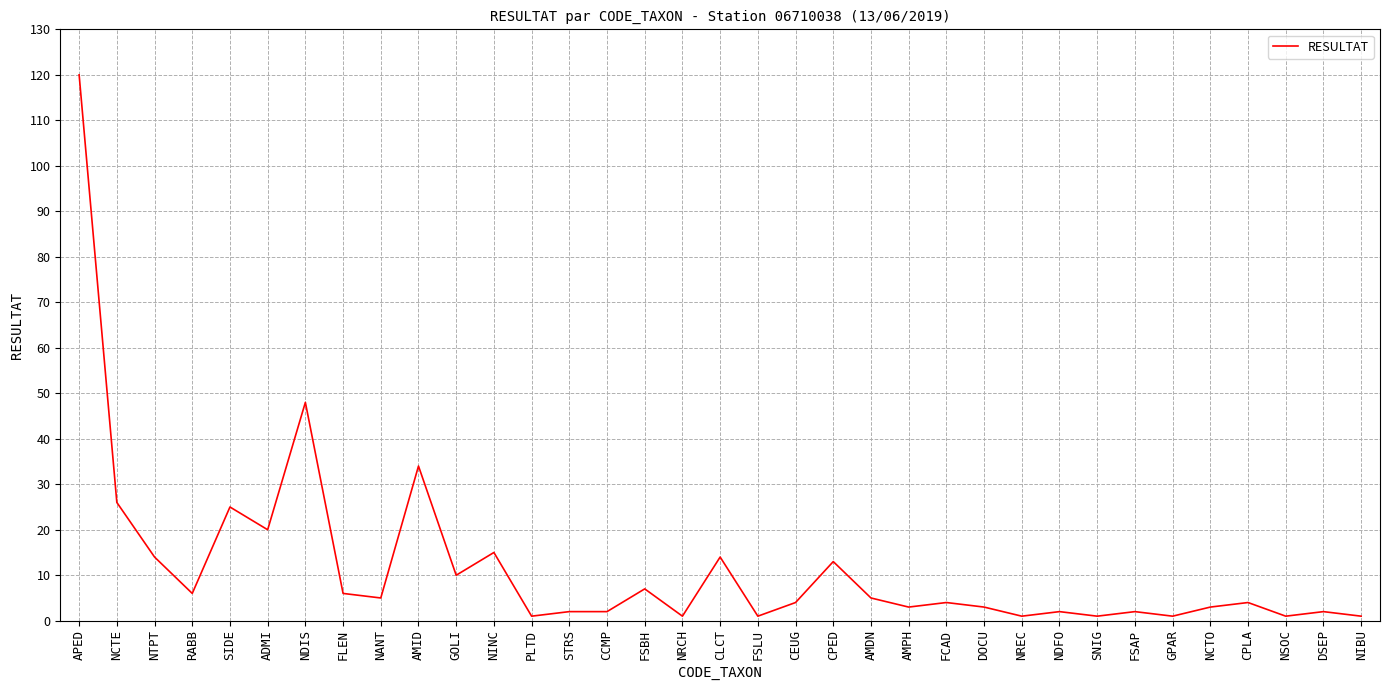

Is it true that the value at NDIS is 48?

True